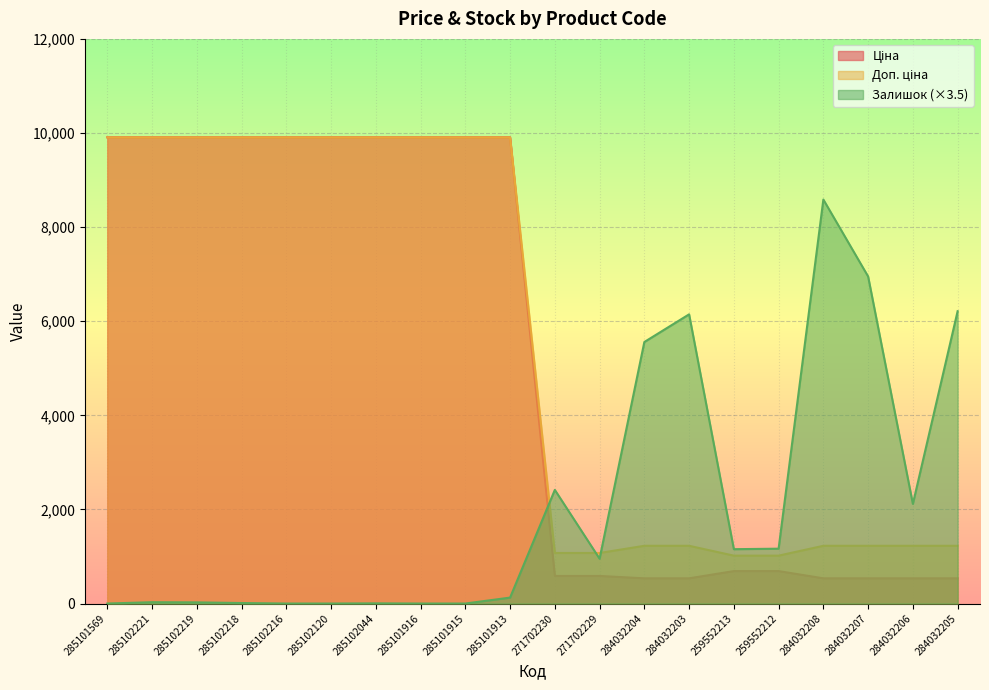

How many lines are shown in the chart?

3